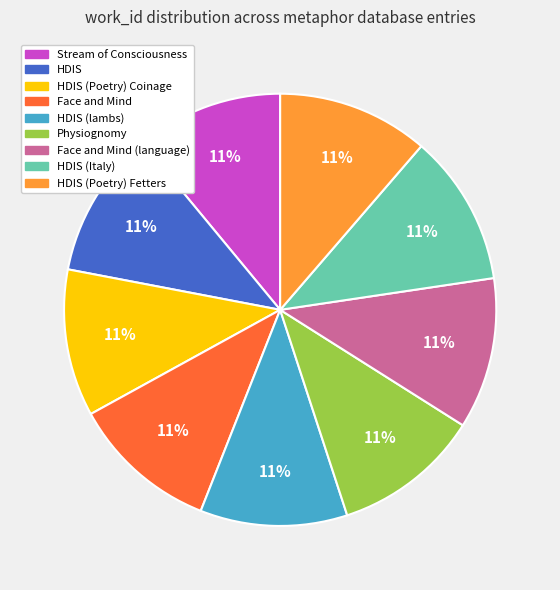

To the nearest percent, what is the average slice percentage?

11%